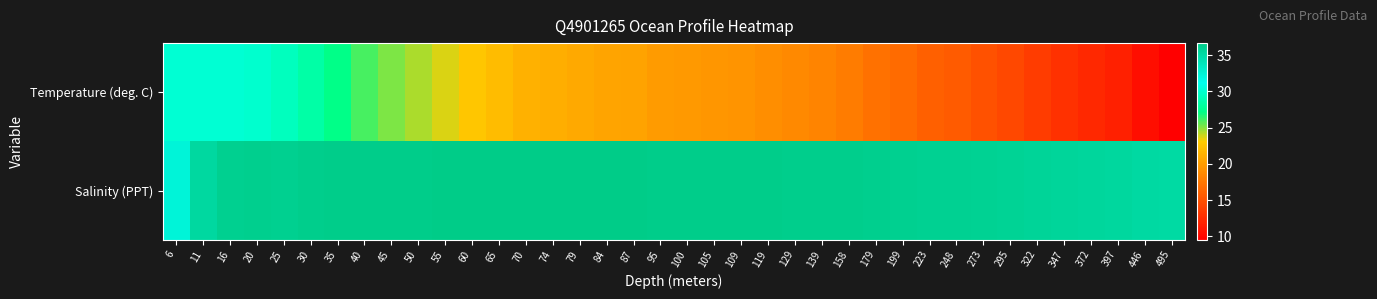

How many series are shown in this chart?

2